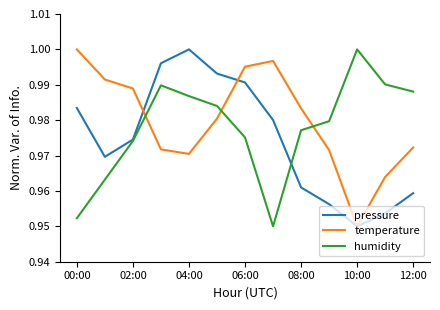

After their last crossing, which series has the higher values: temperature or humidity?

humidity